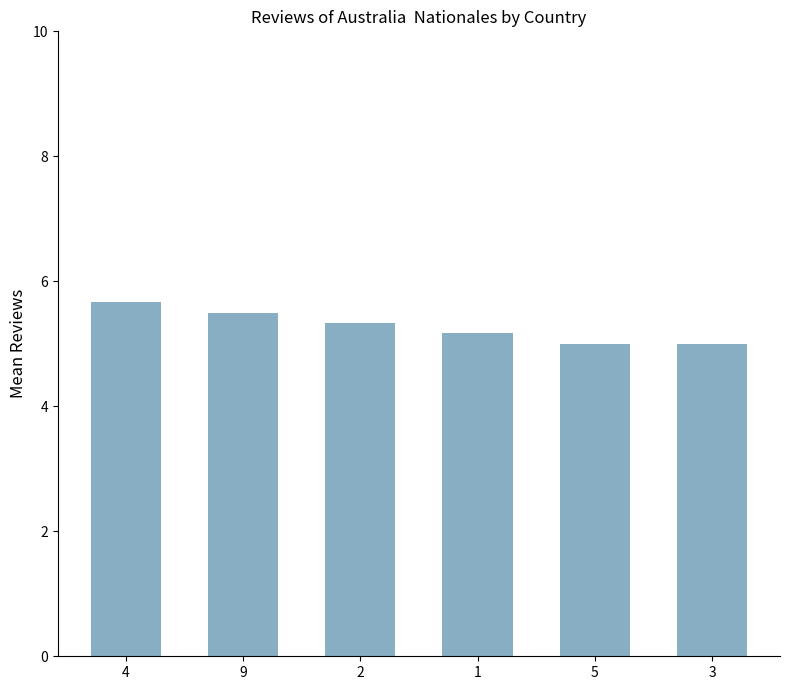

Reading right to left, what are all the values shown in this chart?

5.0	5.0	5.2	5.3	5.5	5.7